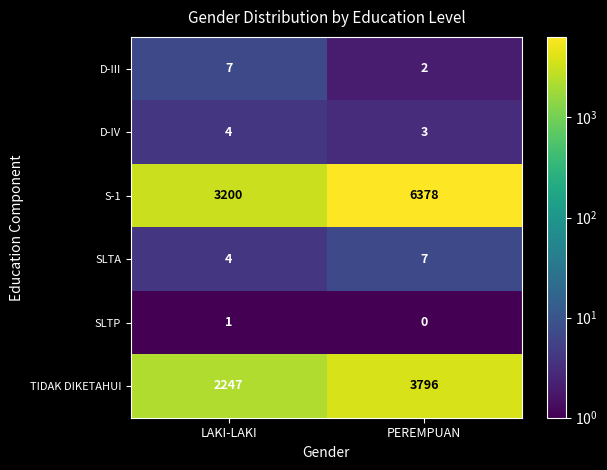

Which series changed the most between LAKI-LAKI and PEREMPUAN?

S-1